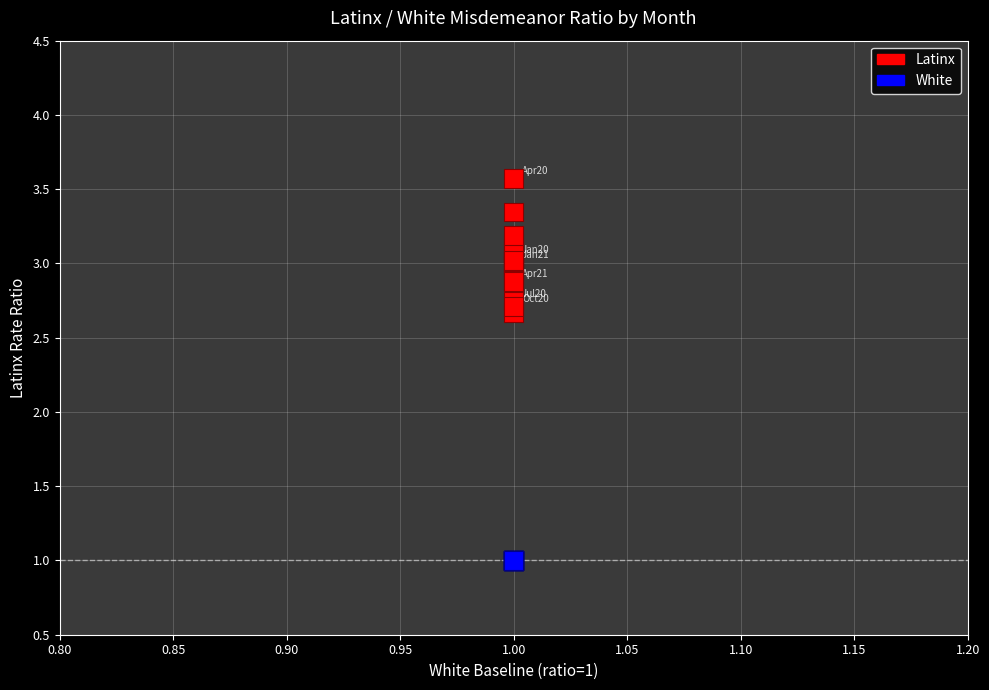

Which series contains the lowest Y value?

White